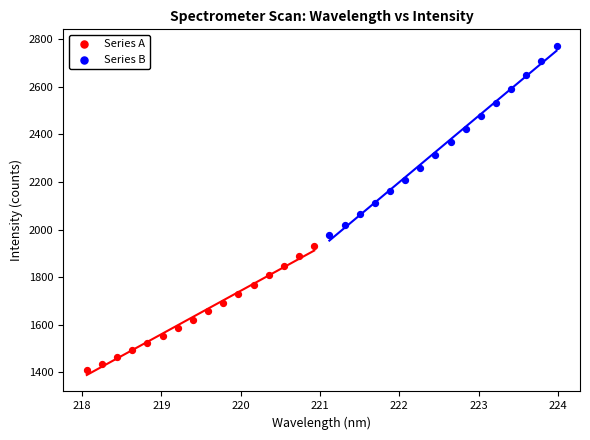

Which series has the largest Y range (max minus min)?

Series B